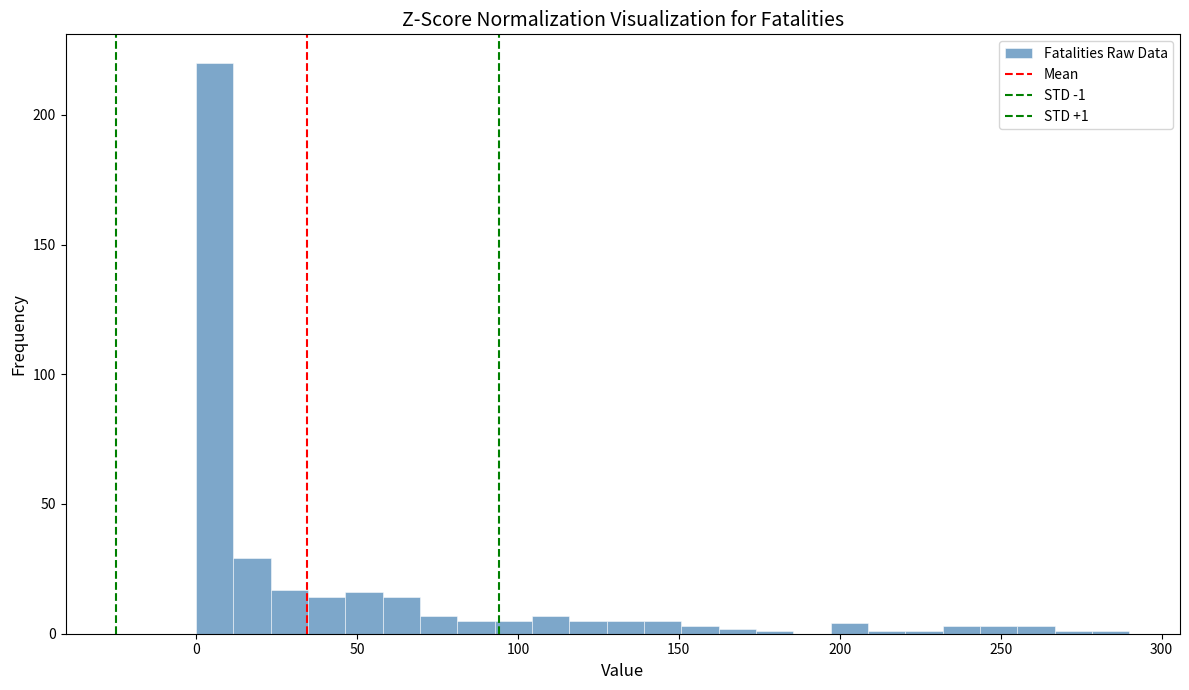

Read against the x-axis, roughly where is the centre of the tallest bar?

5